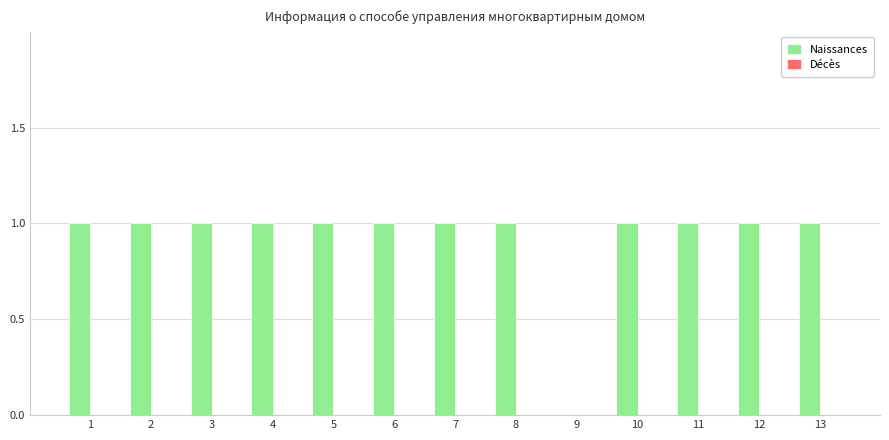

The chart shows a value of -1 at 9. True or false?

False